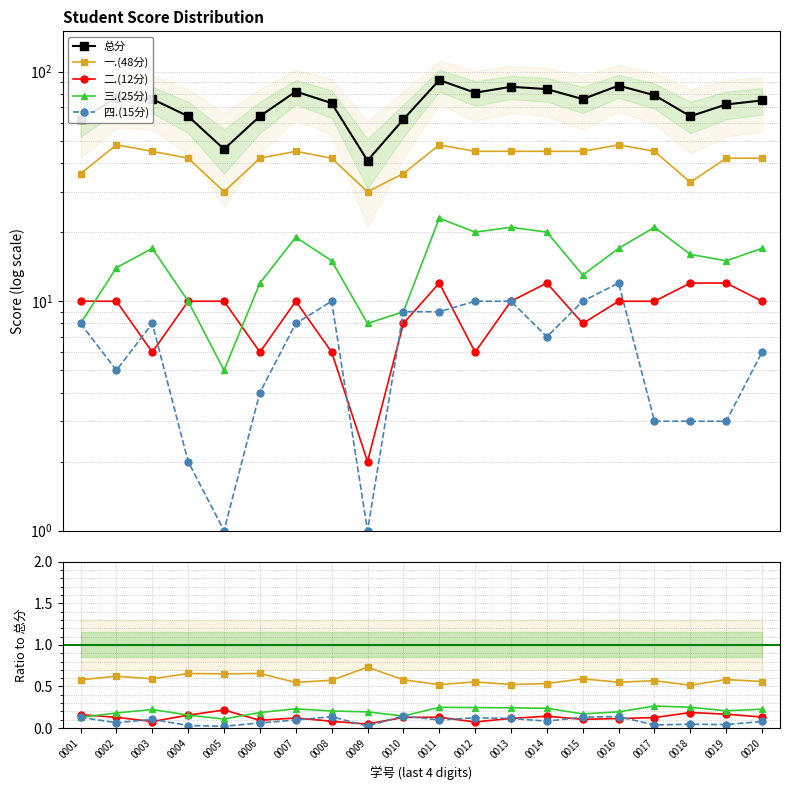

At which category is the sum across all series the highest?

0011